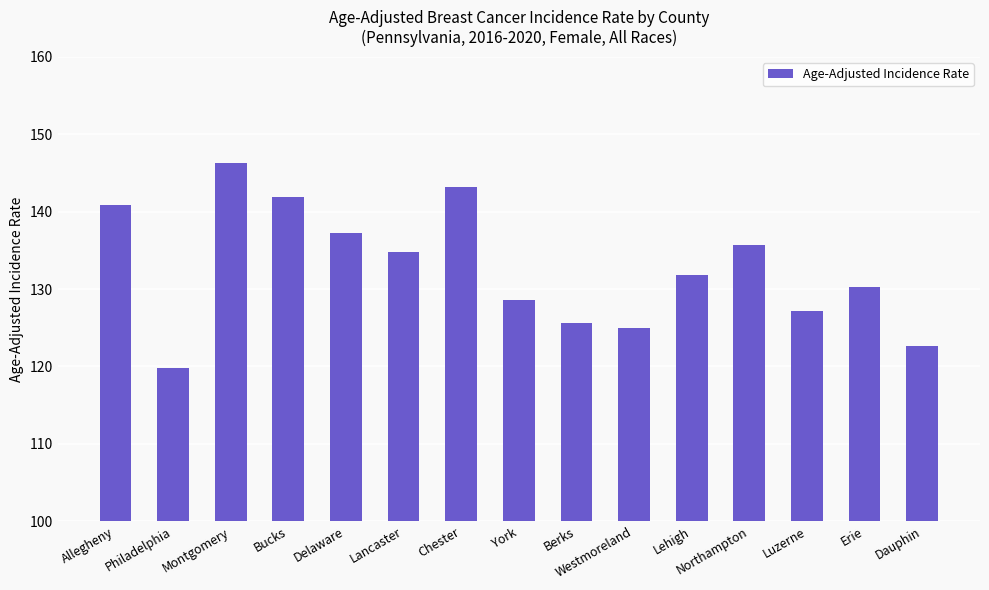

Where does the data first go above 131?

Allegheny